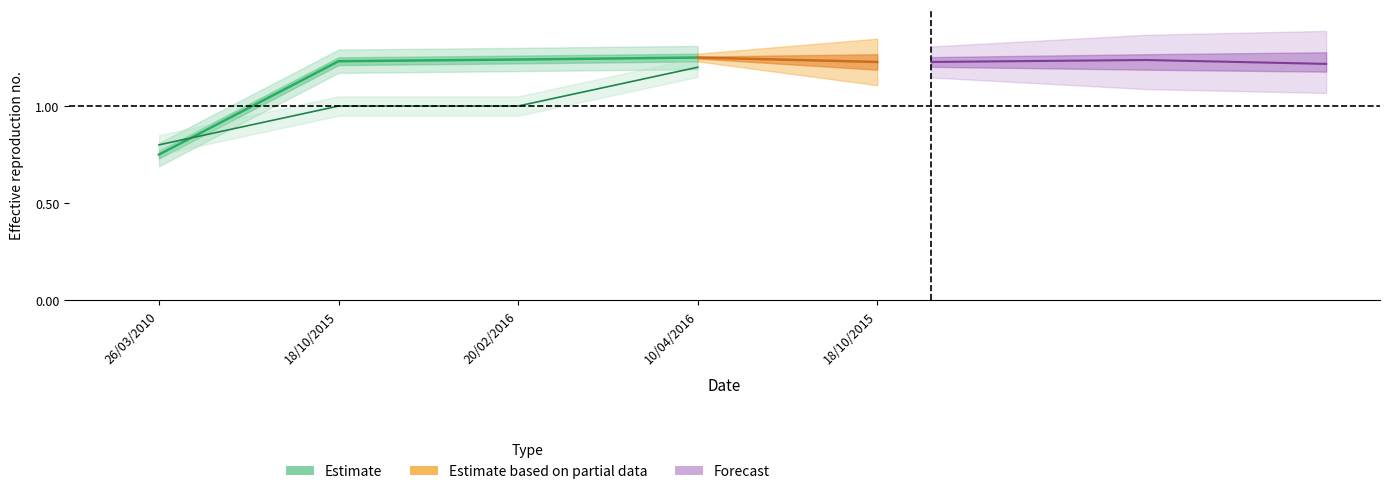

At which category does the chart reach its peak across all series?

10/04/2016